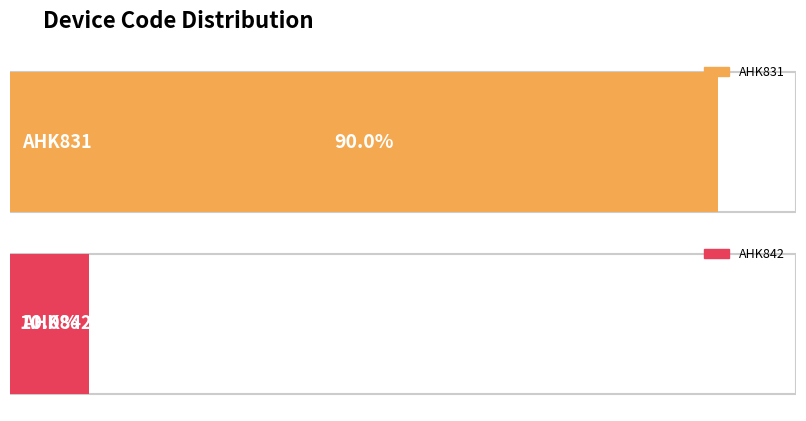

Which label corresponds to the largest value in the chart?

AHK831